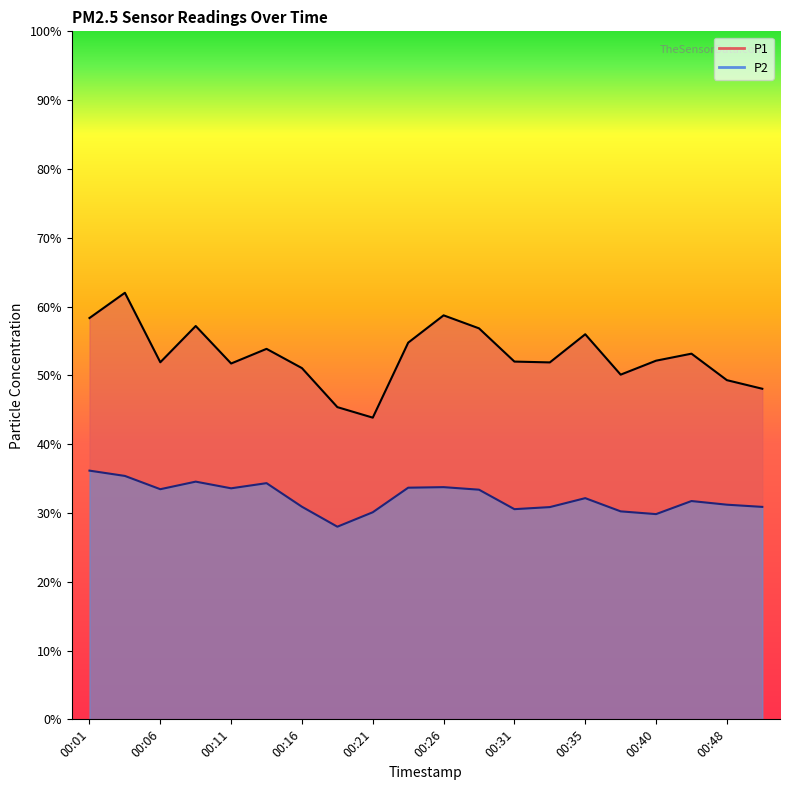

True or false: P1 and P2 cross at least once.

False